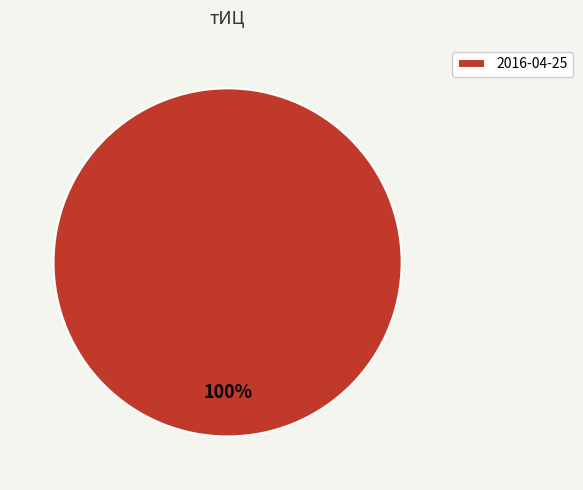

Rank the categories by value from highest to lowest.

2016-04-25